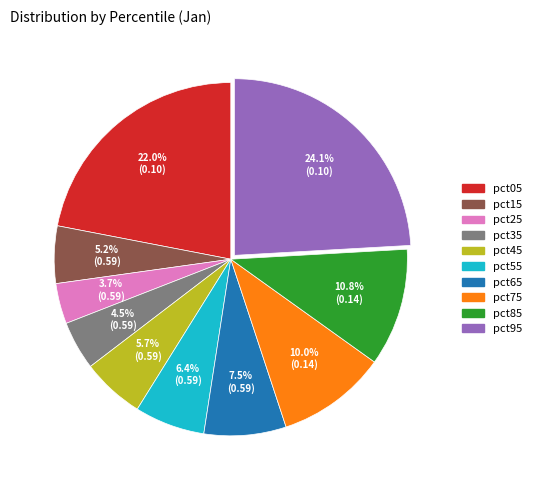

Is it true that pct05 is 22% of the pie?

True